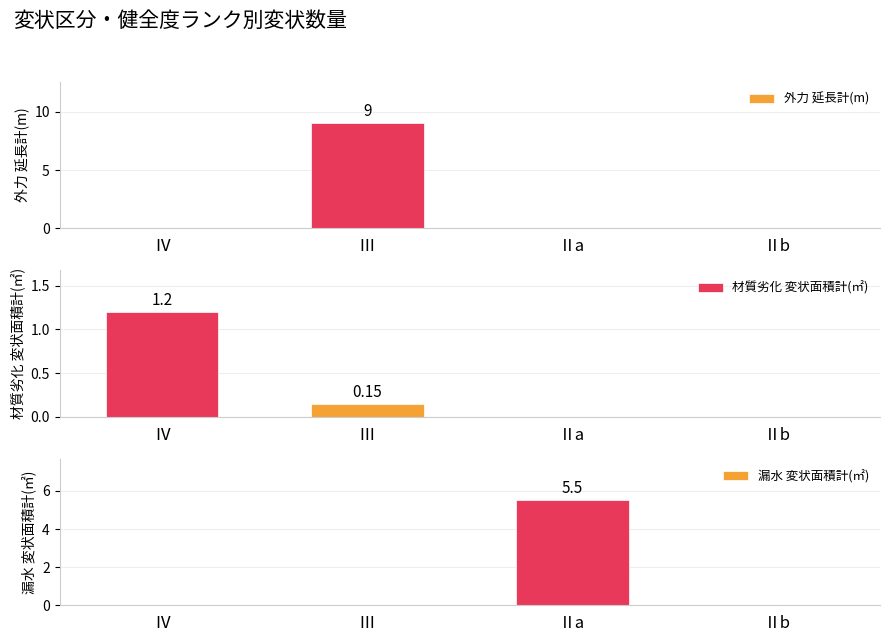

Which category has the highest value across all series?

Ⅲ